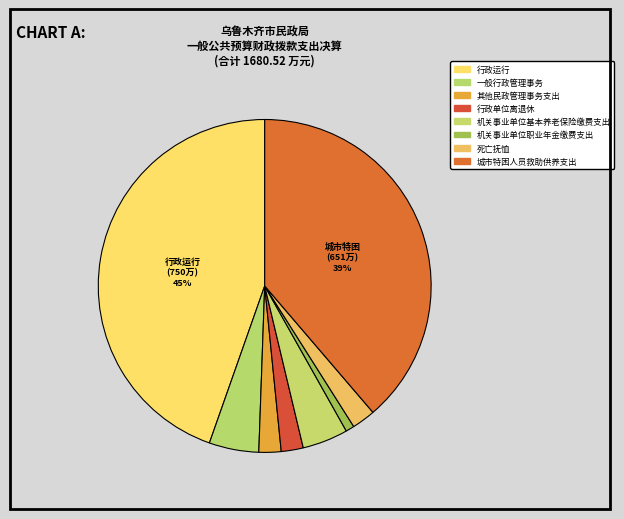

To the nearest percent, what portion does 死亡抚恤 represent?

2%